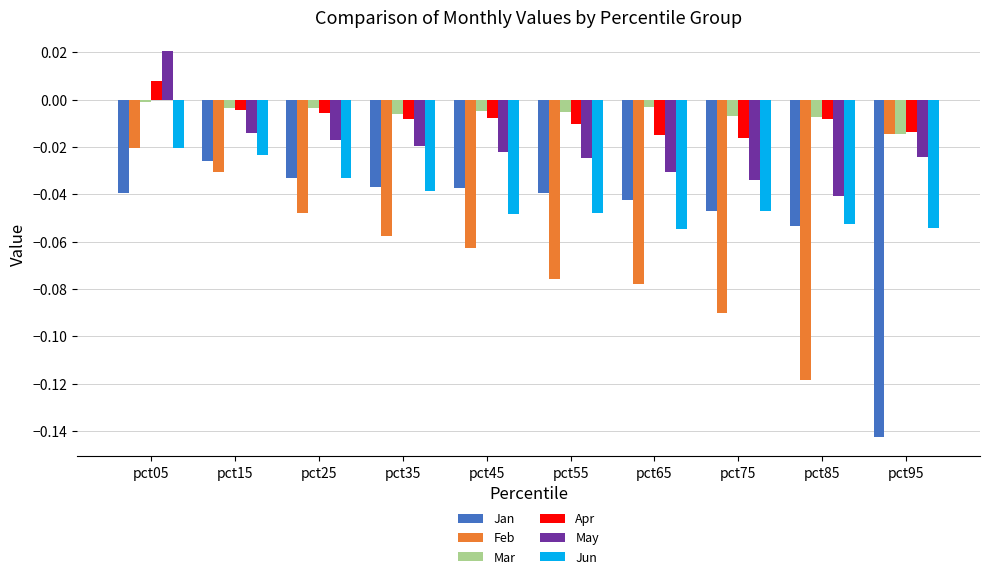

At how many categories does at least one series exceed 0?

1